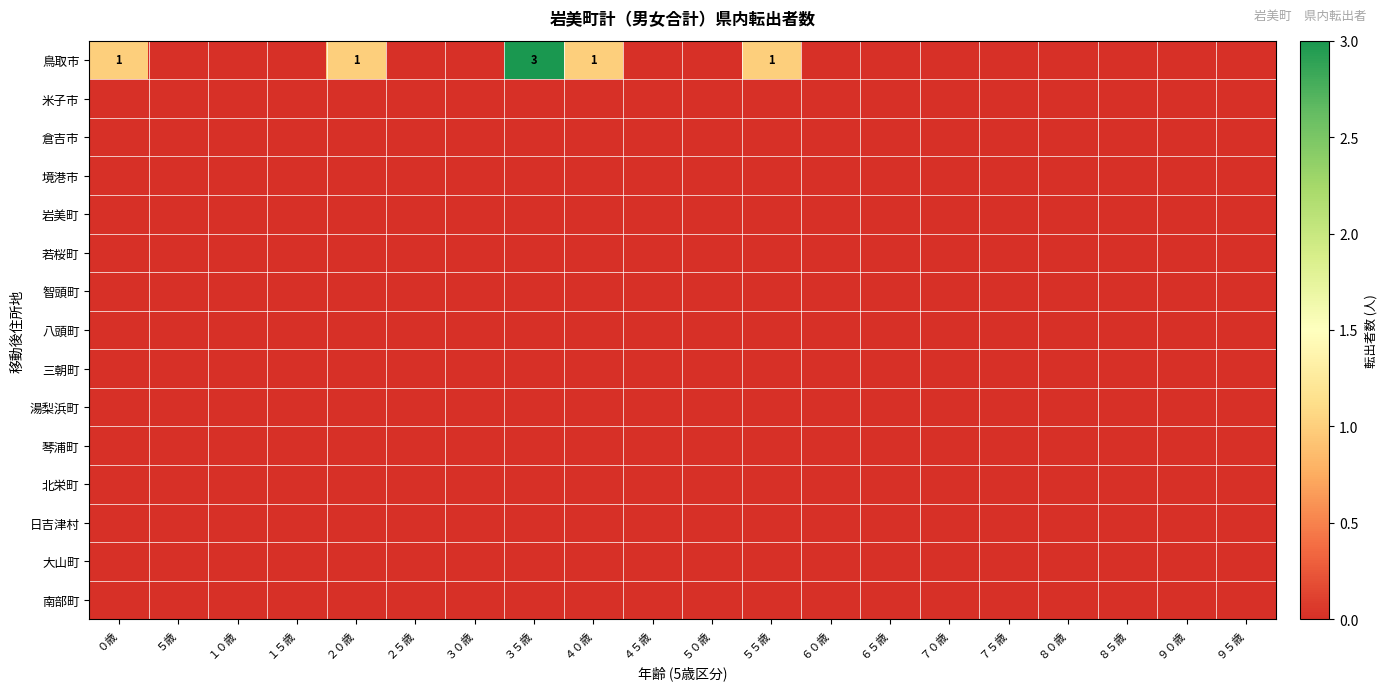

The 若桜町 series shows 0 at ４０歳. True or false?

True